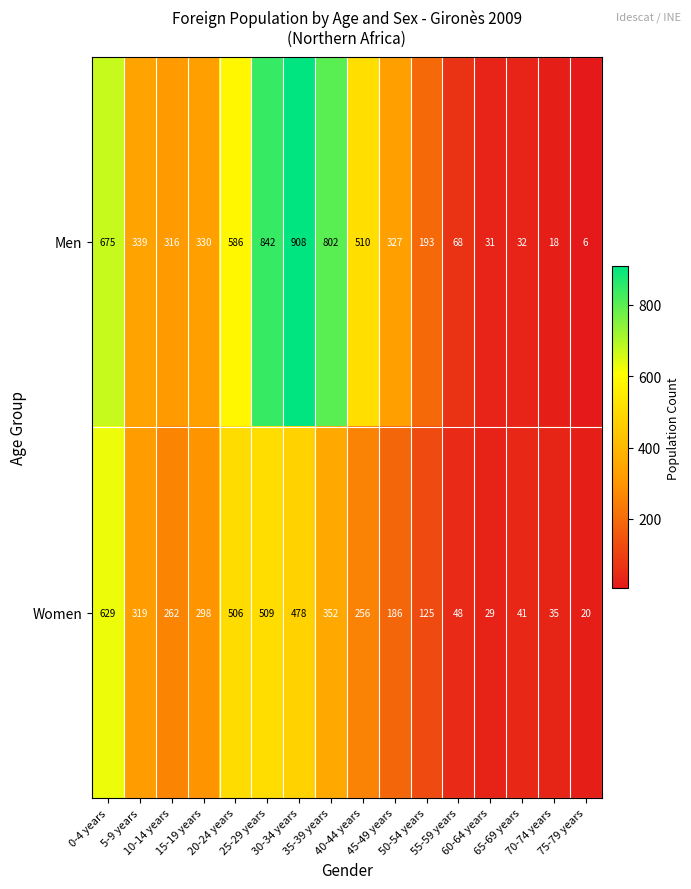

What is the difference between the second highest and second lowest values in the Men series?

824